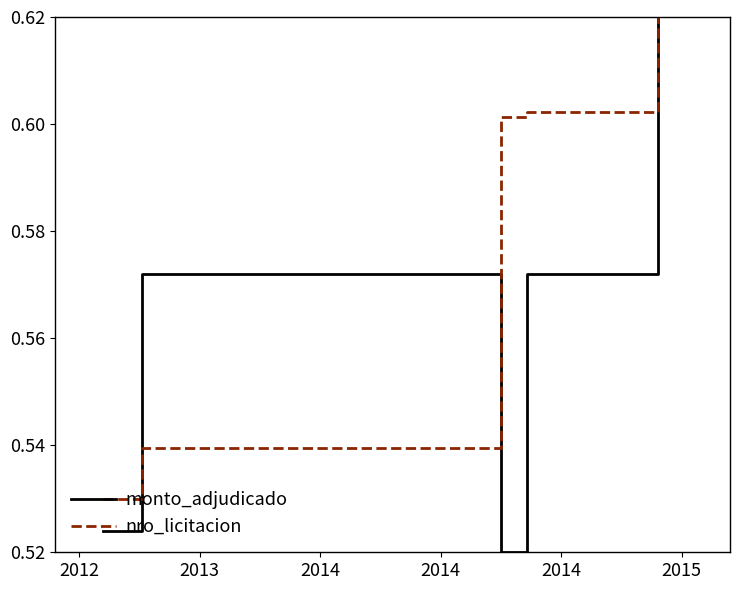

What is the sum of all monto_adjudicado values?

2.8